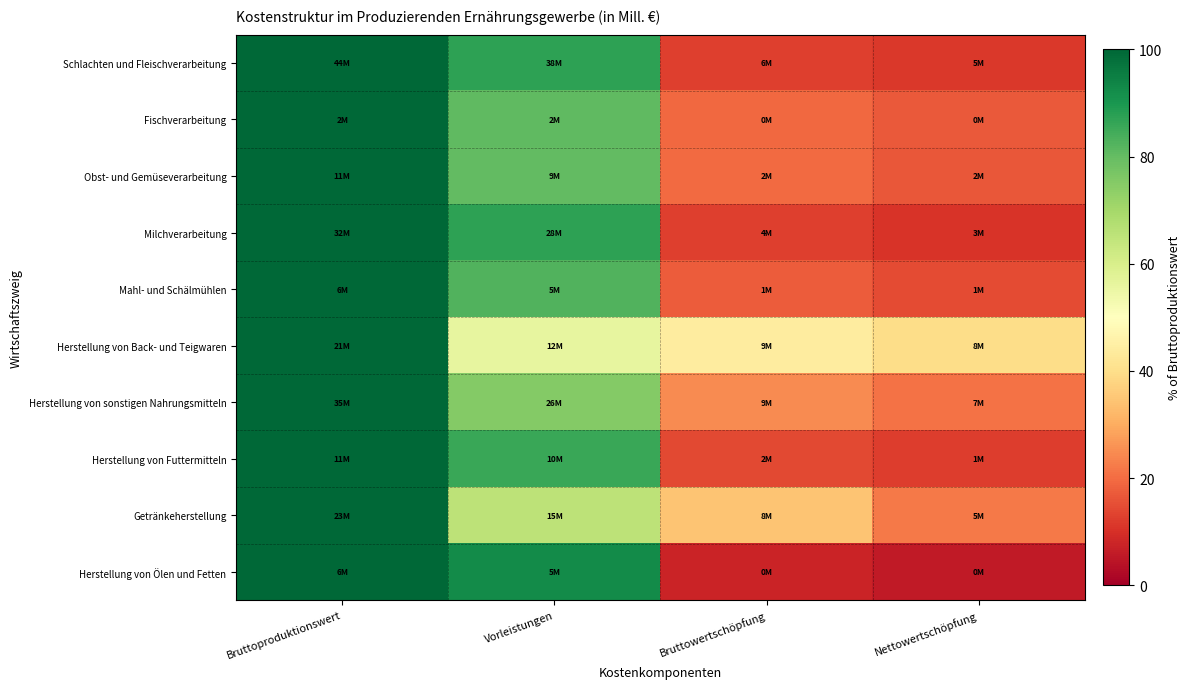

Reading left to right, transcribe all the data shown in this chart.

Schlachten und Fleischverarbeitung: Bruttoproduktionswert=100.0	Vorleistungen=87.2	Bruttowertschöpfung=12.8	Nettowertschöpfung=11.4
Fischverarbeitung: Bruttoproduktionswert=100.0	Vorleistungen=80.8	Bruttowertschöpfung=19.2	Nettowertschöpfung=17.2
Obst- und Gemüseverarbeitung: Bruttoproduktionswert=100.0	Vorleistungen=80.4	Bruttowertschöpfung=19.6	Nettowertschöpfung=16.7
Milchverarbeitung: Bruttoproduktionswert=100.0	Vorleistungen=87.5	Bruttowertschöpfung=12.5	Nettowertschöpfung=10.7
Mahl- und Schälmühlen: Bruttoproduktionswert=100.0	Vorleistungen=82.6	Bruttowertschöpfung=17.4	Nettowertschöpfung=14.6
Herstellung von Back- und Teigwaren: Bruttoproduktionswert=100.0	Vorleistungen=56.1	Bruttowertschöpfung=43.9	Nettowertschöpfung=39.6
Herstellung von sonstigen Nahrungsmitteln: Bruttoproduktionswert=100.0	Vorleistungen=75.3	Bruttowertschöpfung=24.7	Nettowertschöpfung=20.7
Herstellung von Futtermitteln: Bruttoproduktionswert=100.0	Vorleistungen=85.9	Bruttowertschöpfung=14.1	Nettowertschöpfung=12.4
Getränkeherstellung: Bruttoproduktionswert=100.0	Vorleistungen=65.6	Bruttowertschöpfung=34.4	Nettowertschöpfung=22.0
Herstellung von Ölen und Fetten: Bruttoproduktionswert=100.0	Vorleistungen=92.5	Bruttowertschöpfung=7.5	Nettowertschöpfung=5.5